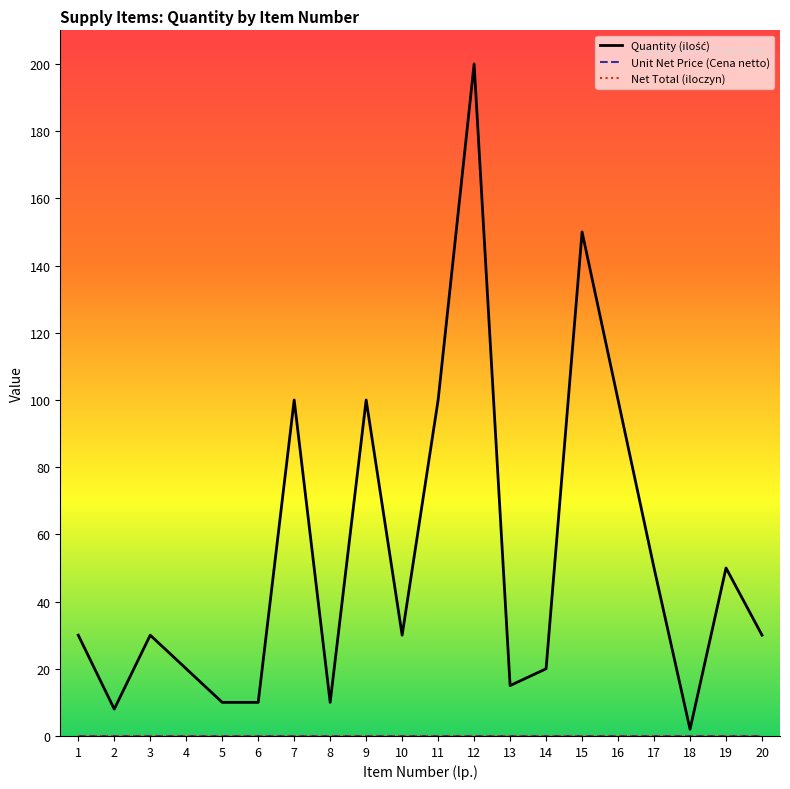

Which label corresponds to the smallest value in the chart?

1